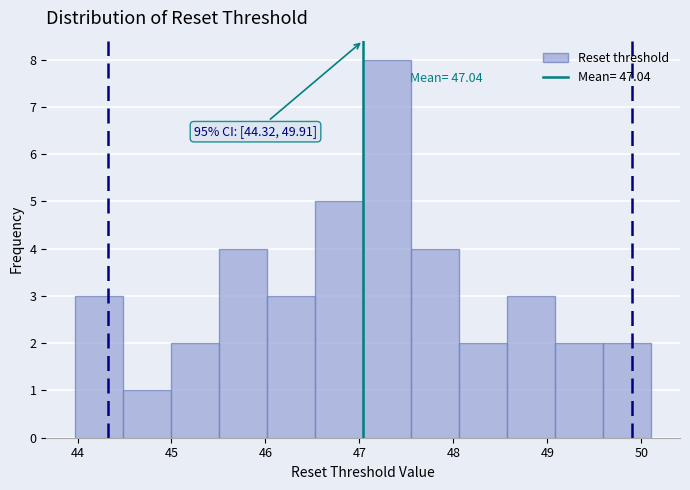

Which range on the x-axis has the tallest bar?

47.0 to 47.6